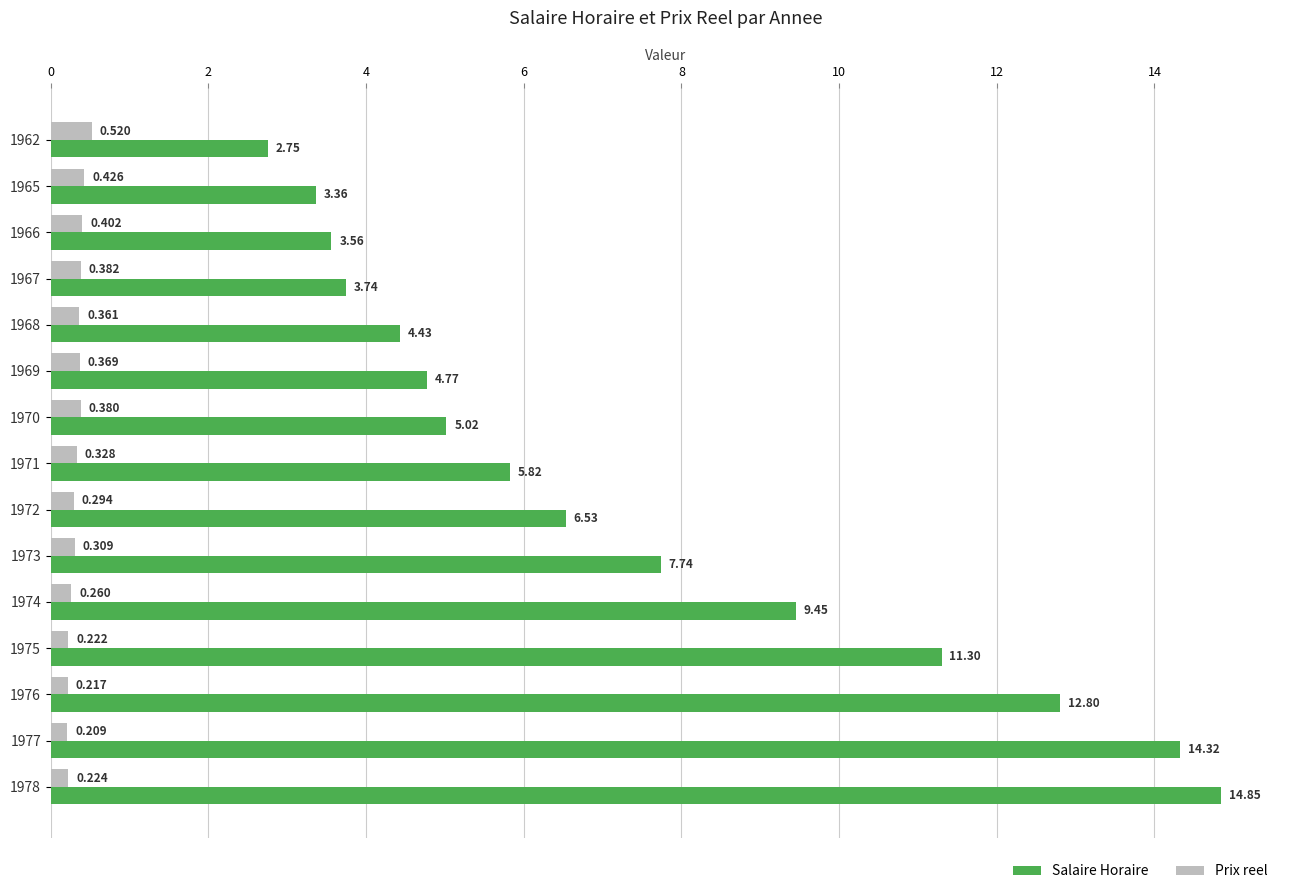

What are all the series names shown in the legend?

Salaire Horaire, Prix reel